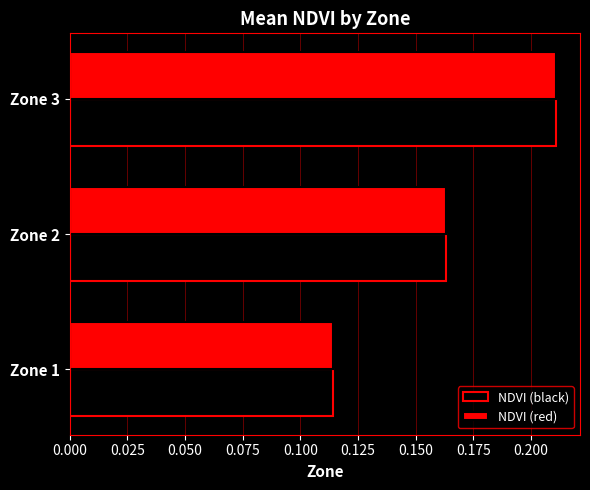

At which label is NDVI (black) closest to 0?

Zone 1